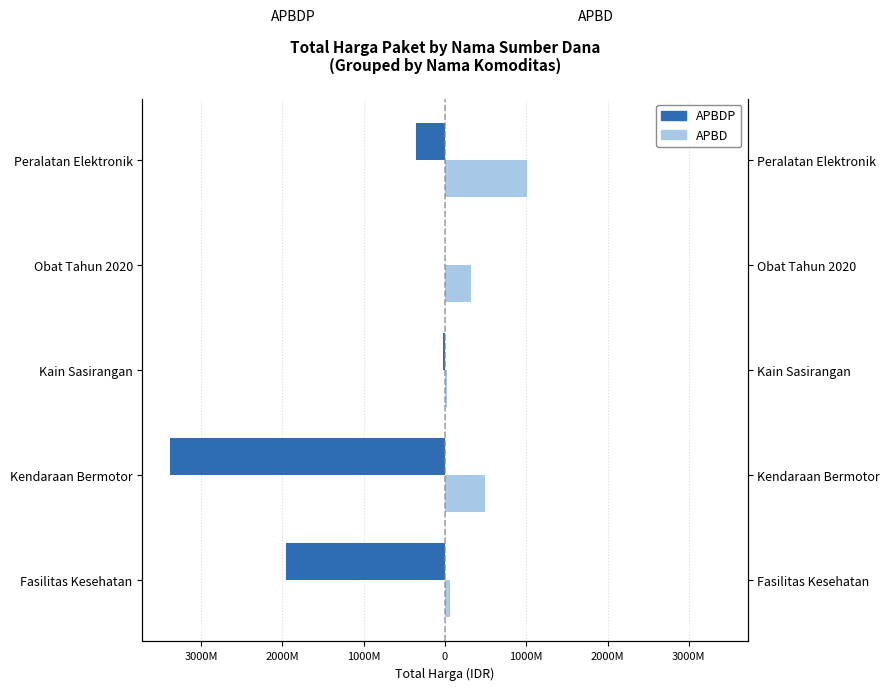

How many groups of bars are there?

5